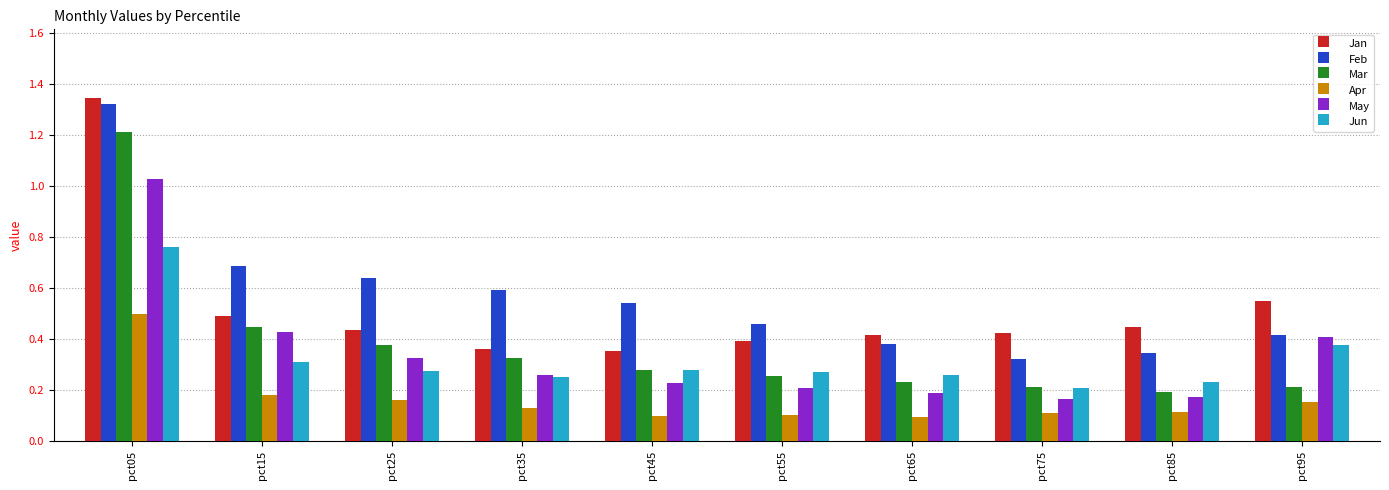

What are all the series names shown in the legend?

Jan, Feb, Mar, Apr, May, Jun